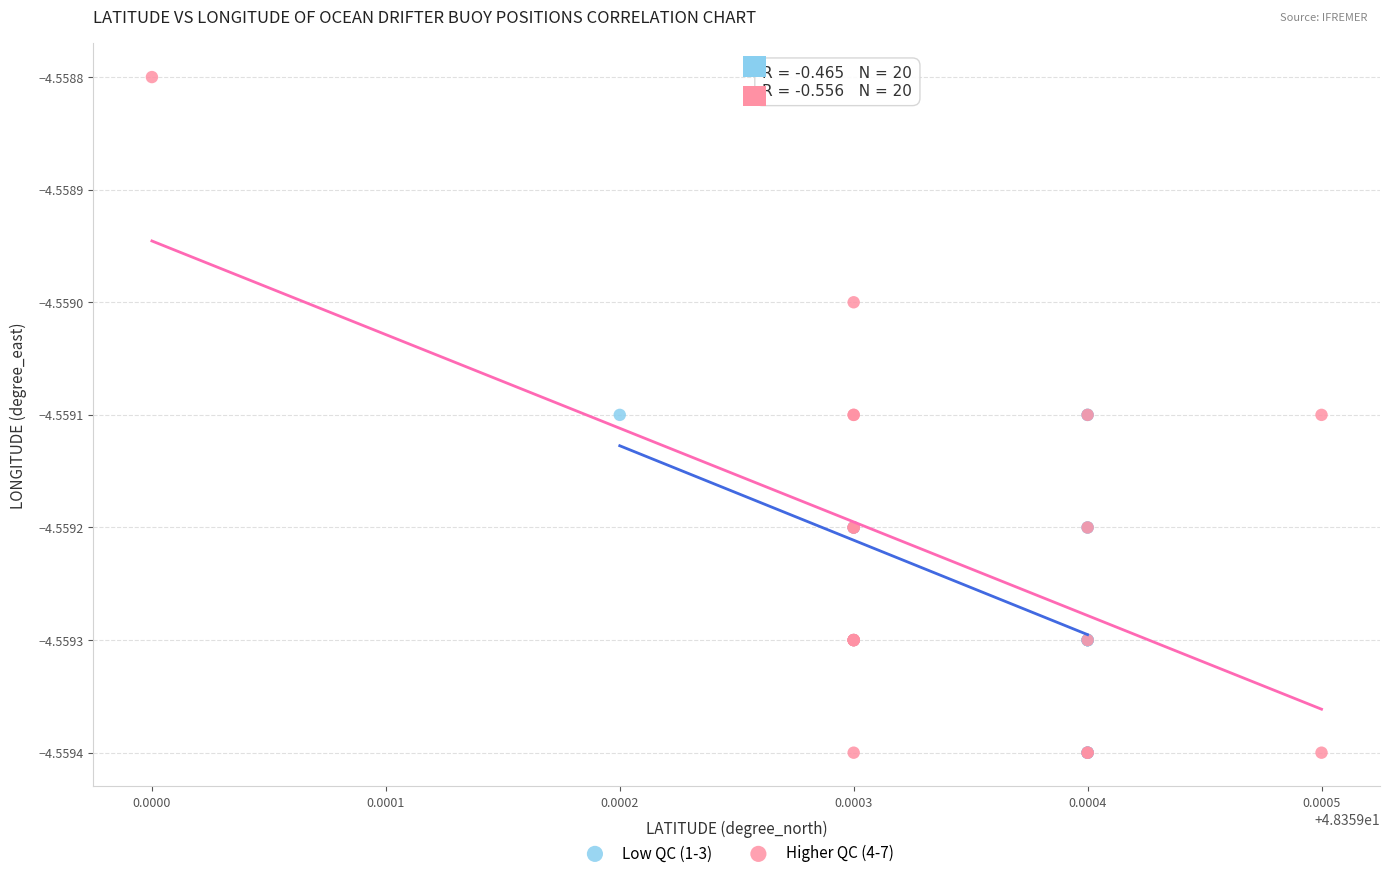

Which series reaches the maximum Y coordinate?

Higher QC (4-7)